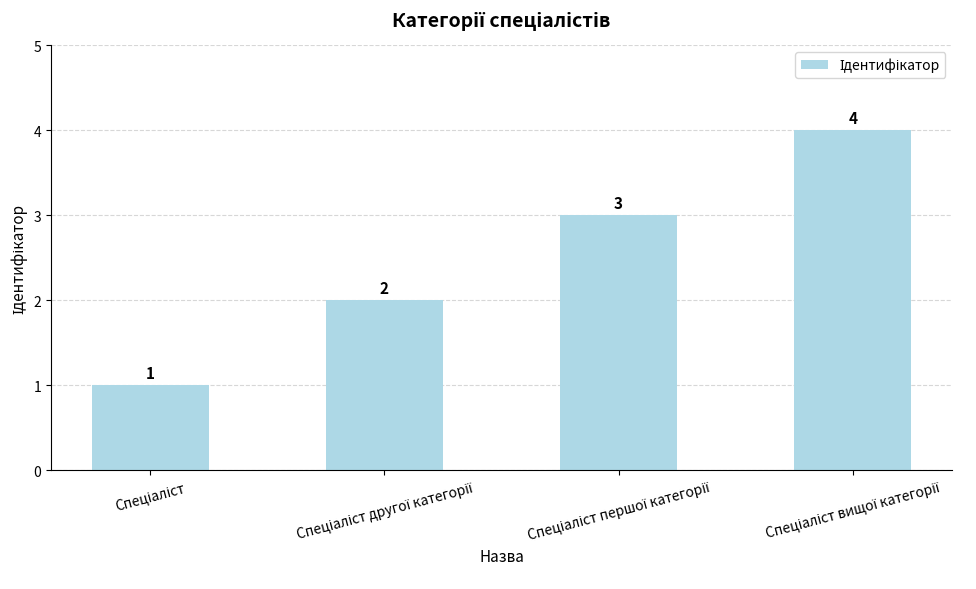

How many values are between 2 and 4?

3